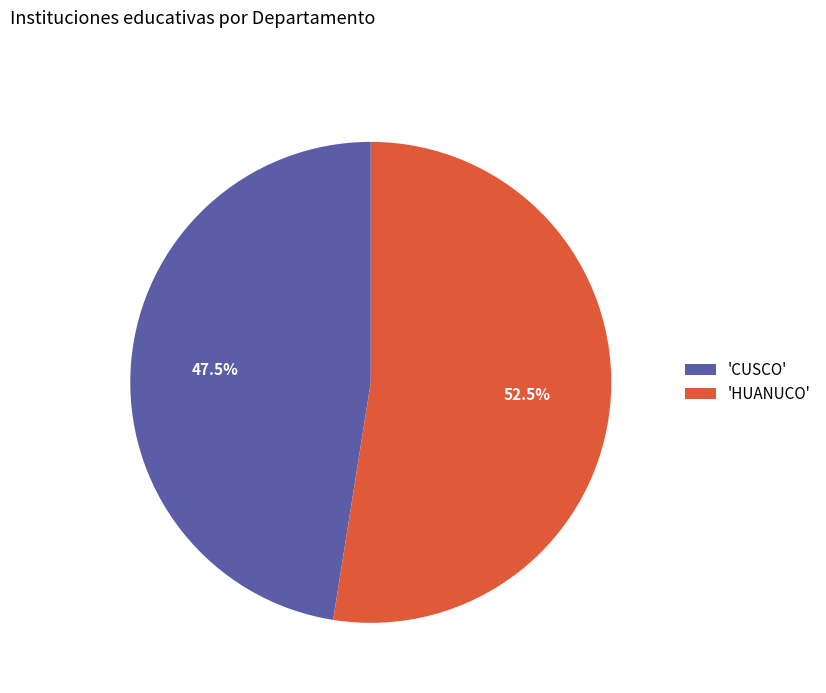

Approximately how many times larger is the value at 'HUANUCO' compared to 'CUSCO'?

1.1